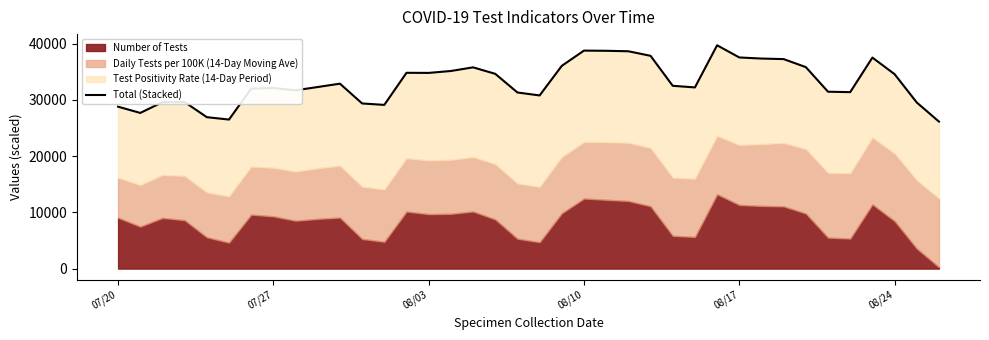

What is the average value?

33110.4